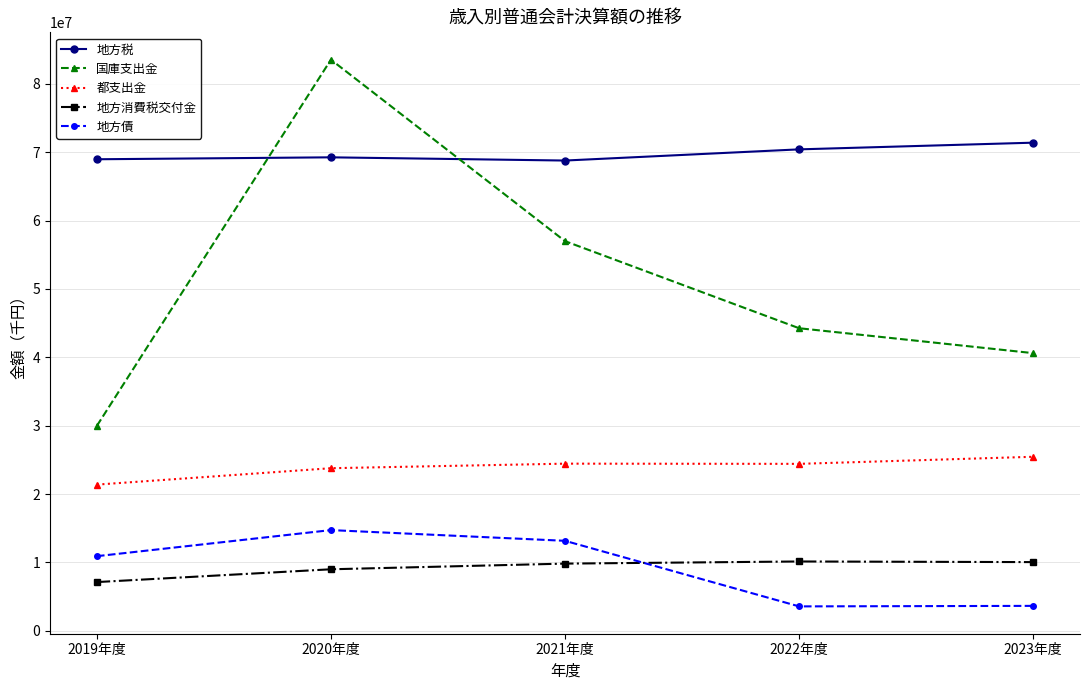

Which series has the largest range (max minus min)?

国庫支出金